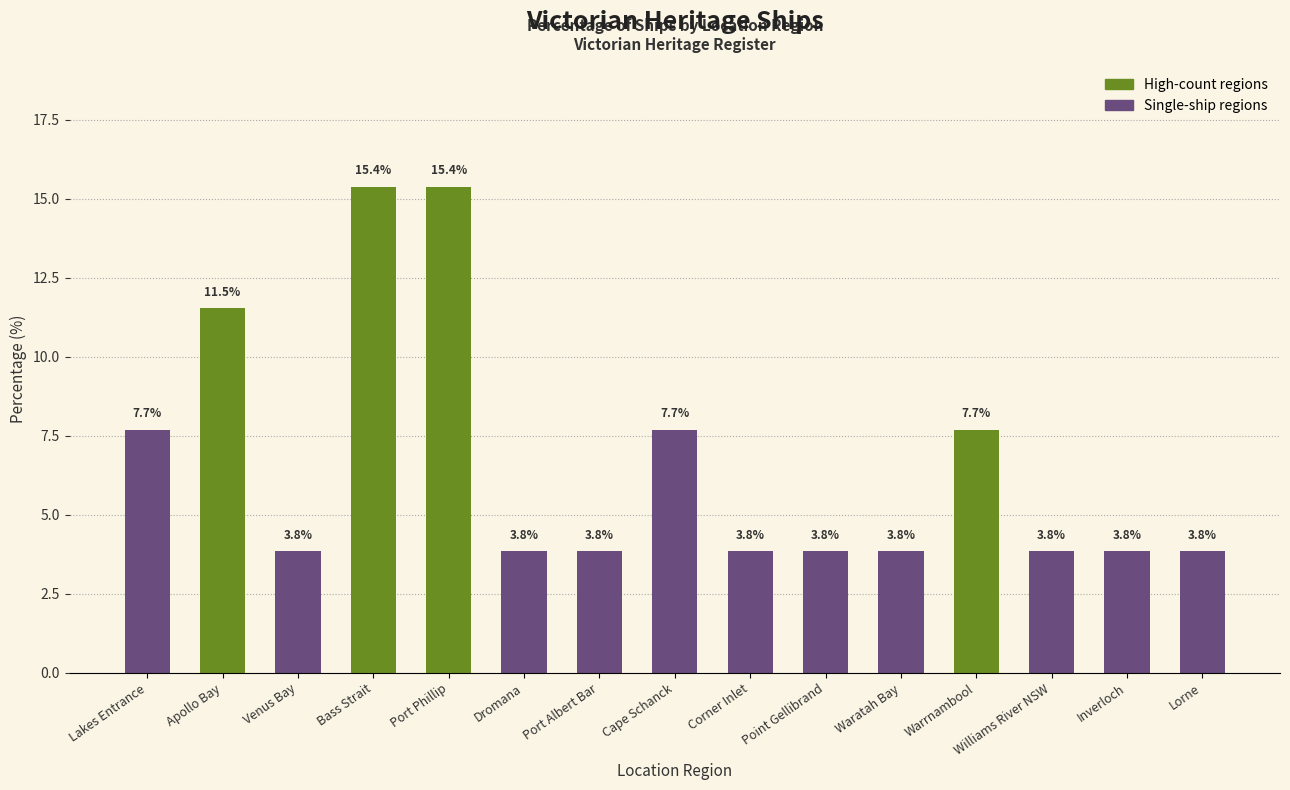

What is the smallest value displayed?

3.8